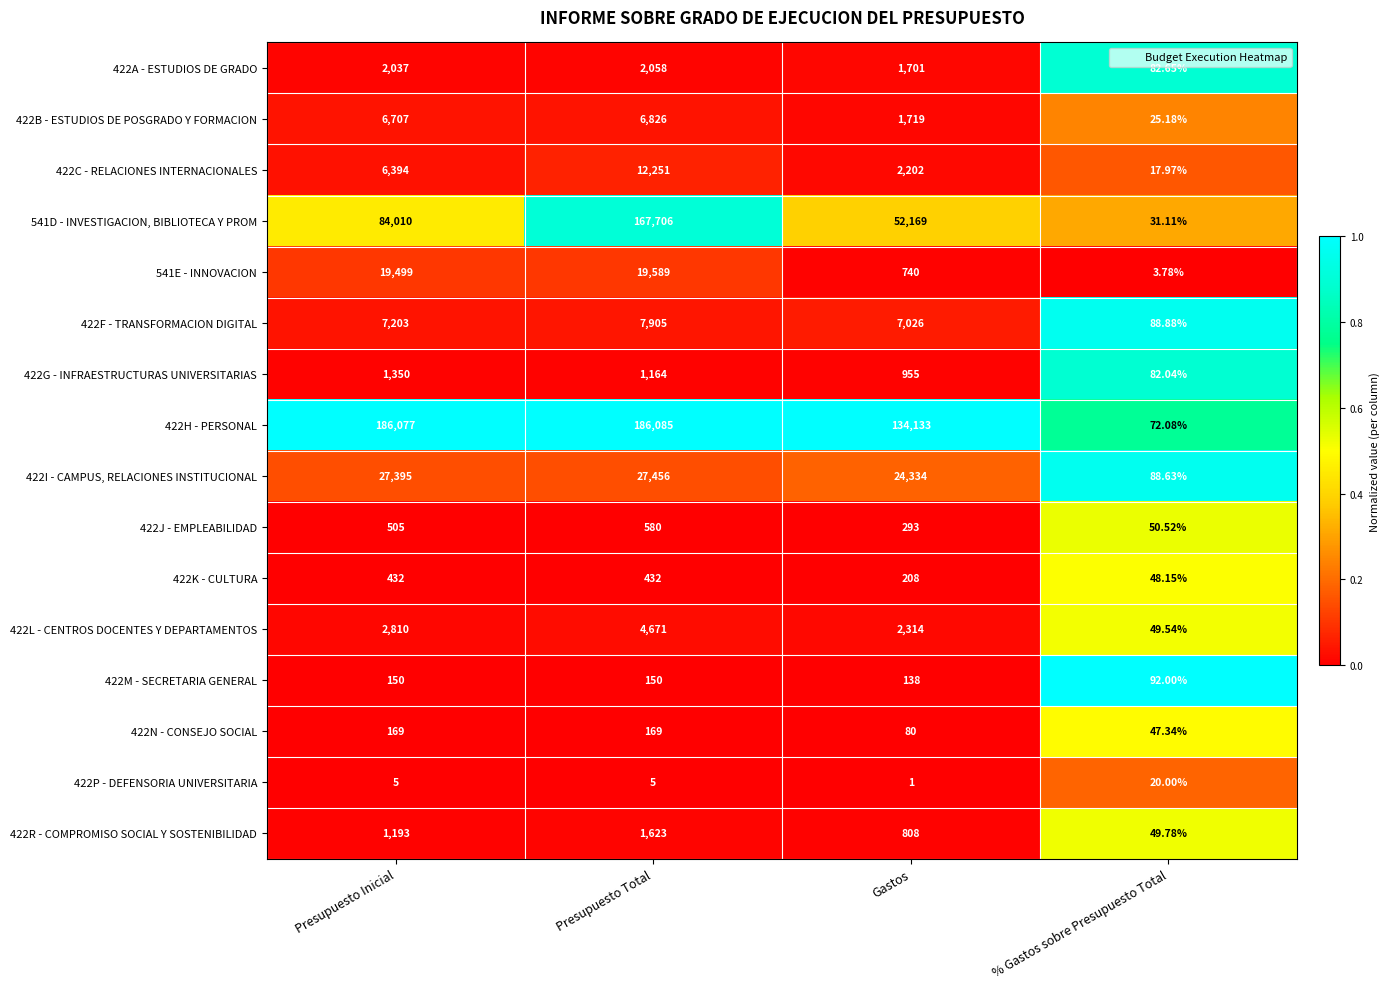

Which series changed the most between Presupuesto Inicial and Gastos?

422H - PERSONAL